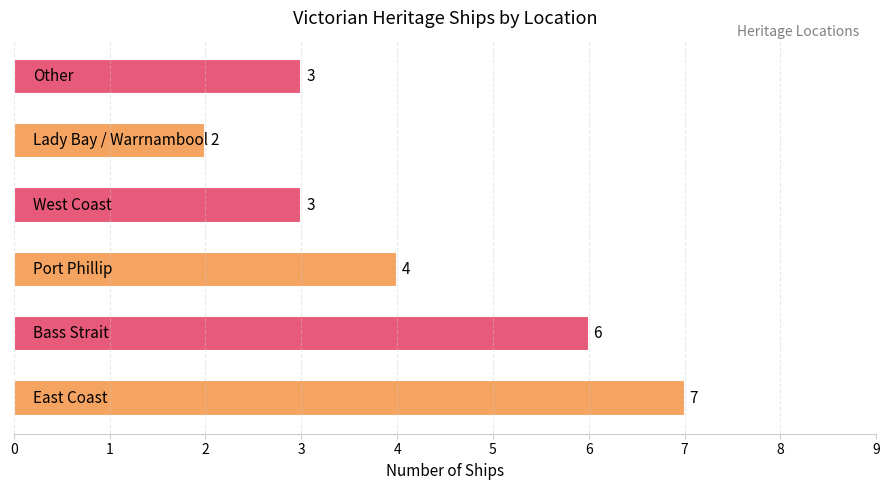

How many values are between 3 and 6?

4